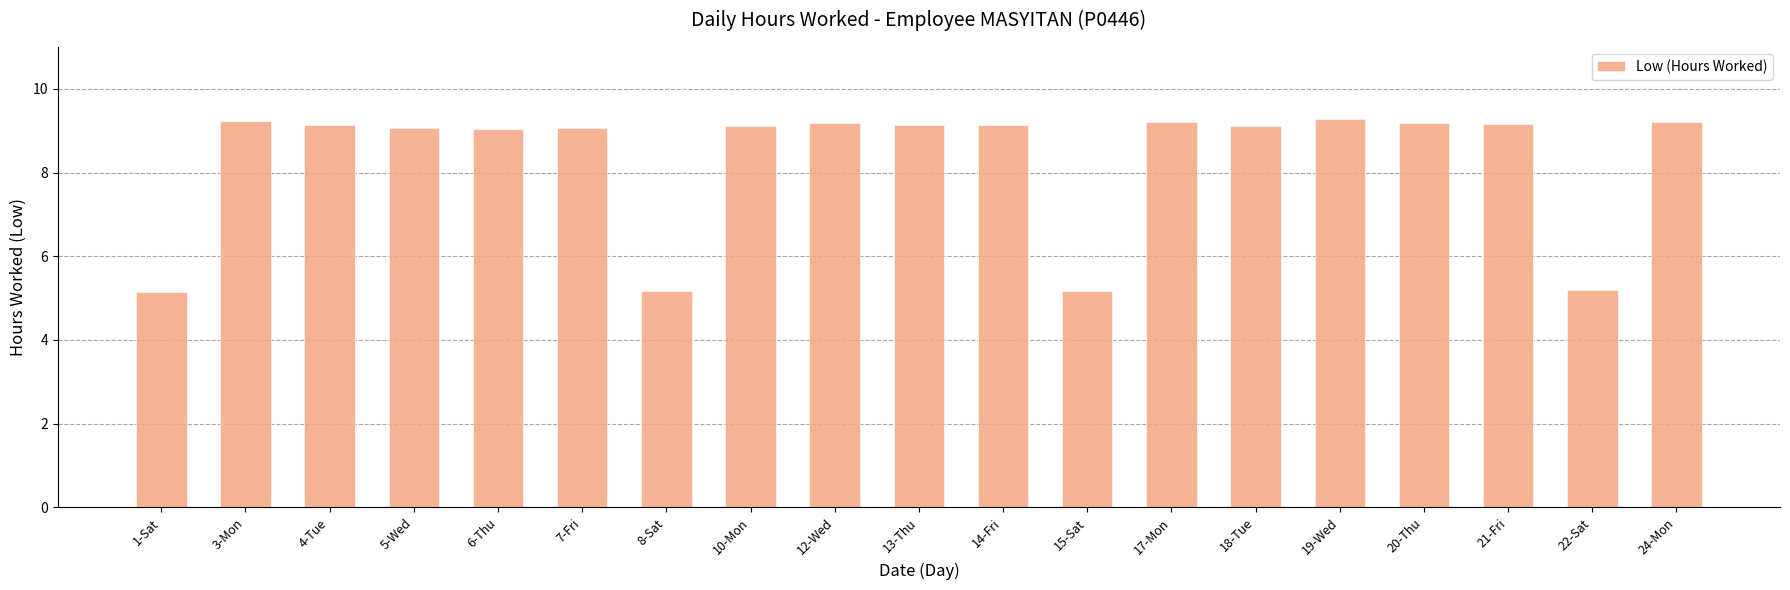

What is the greatest value displayed?

9.3